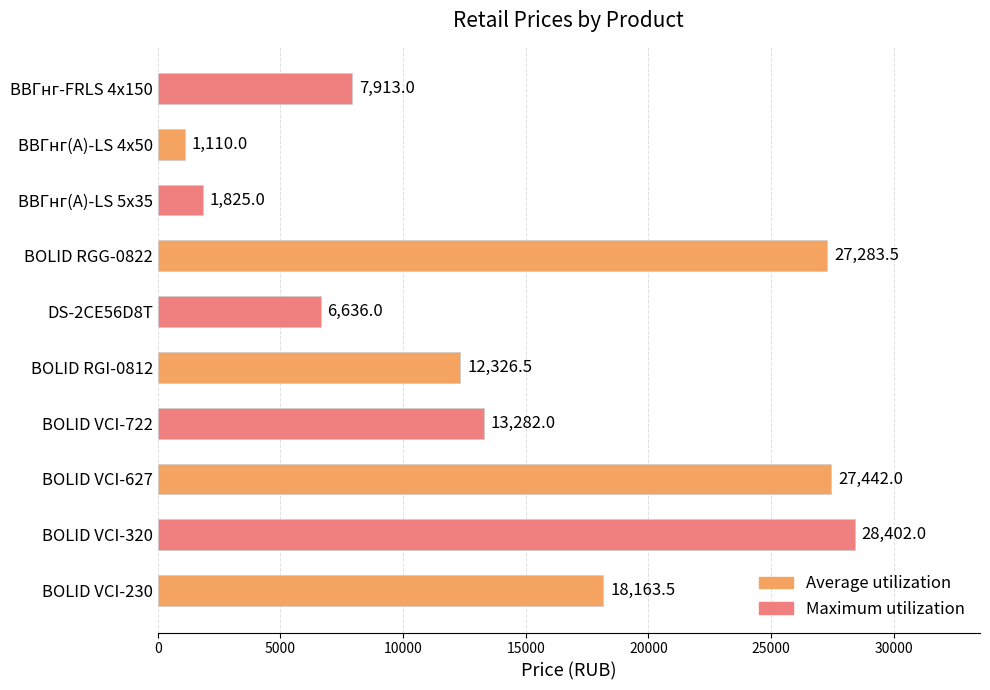

What is the change in value from BOLID VCI-320 to DS-2CE56D8T?

-21766.0